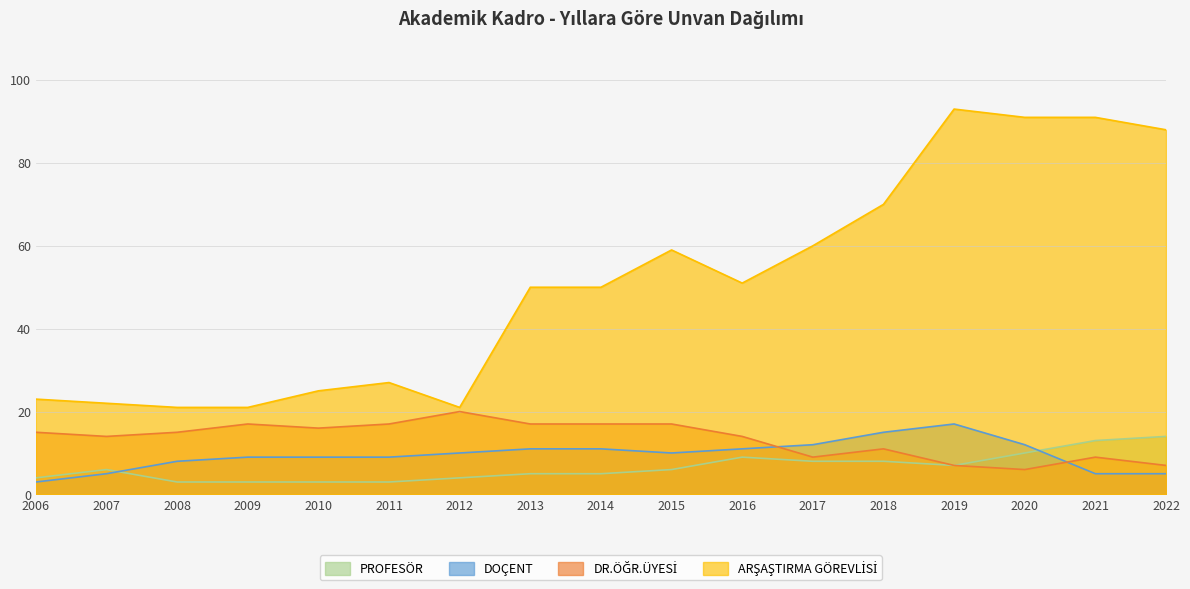

Where does the DR.ÖĞR.ÜYESİ series first go above 15?

2009